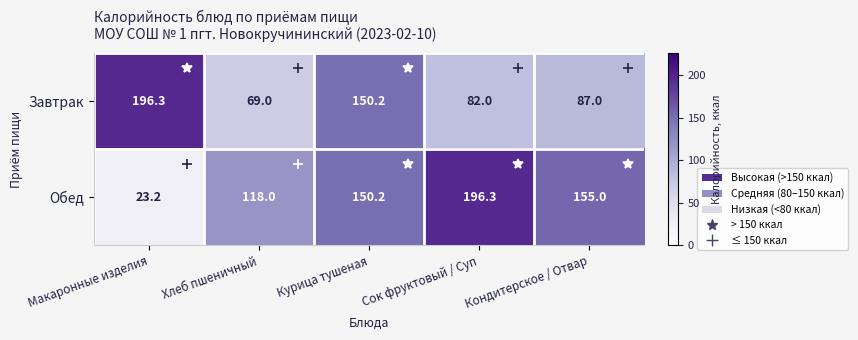

At Хлеб пшеничный, list the series in order from smallest to largest.

Завтрак, Обед